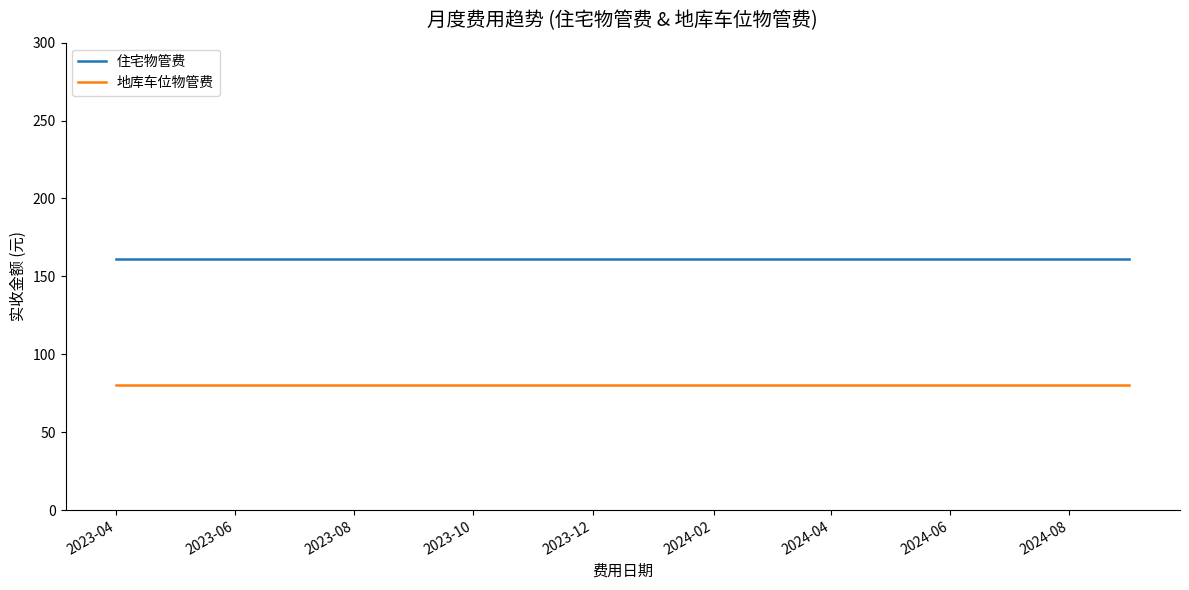

List the series in order of their peak value, lowest first.

地库车位物管费, 住宅物管费